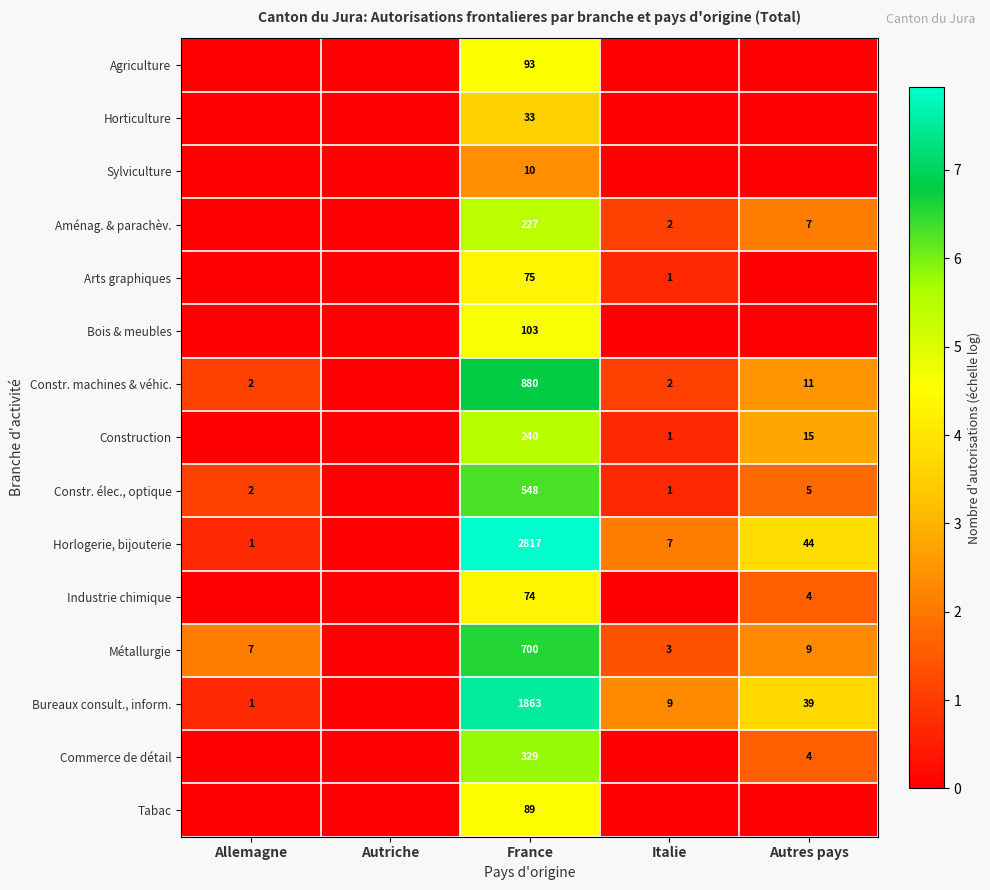

Is it true that Constr. élec., optique equals 1 at Italie?

True